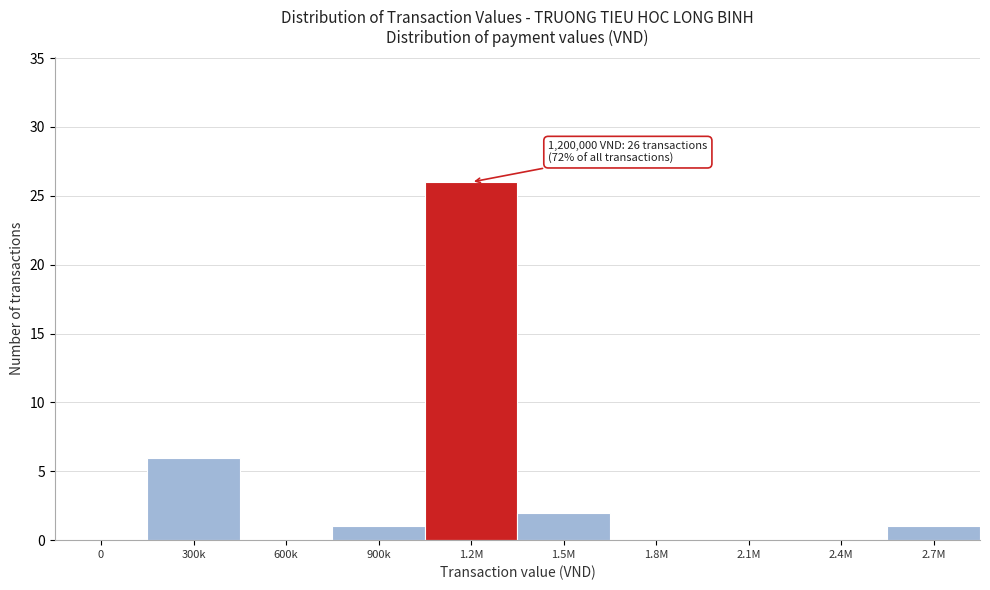

Reading right to left, extract all data points from this chart.

2.7M=1	2.4M=0	2.1M=0	1.8M=0	1.5M=2	1.2M=26	900k=1	600k=0	300k=6	0=0